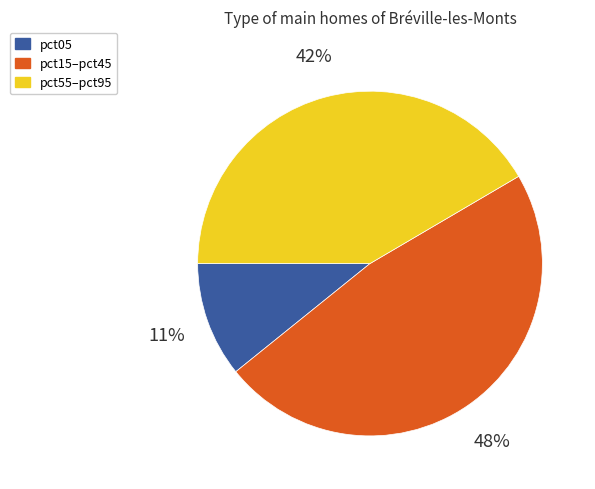

Count the number of slices in the pie.

3